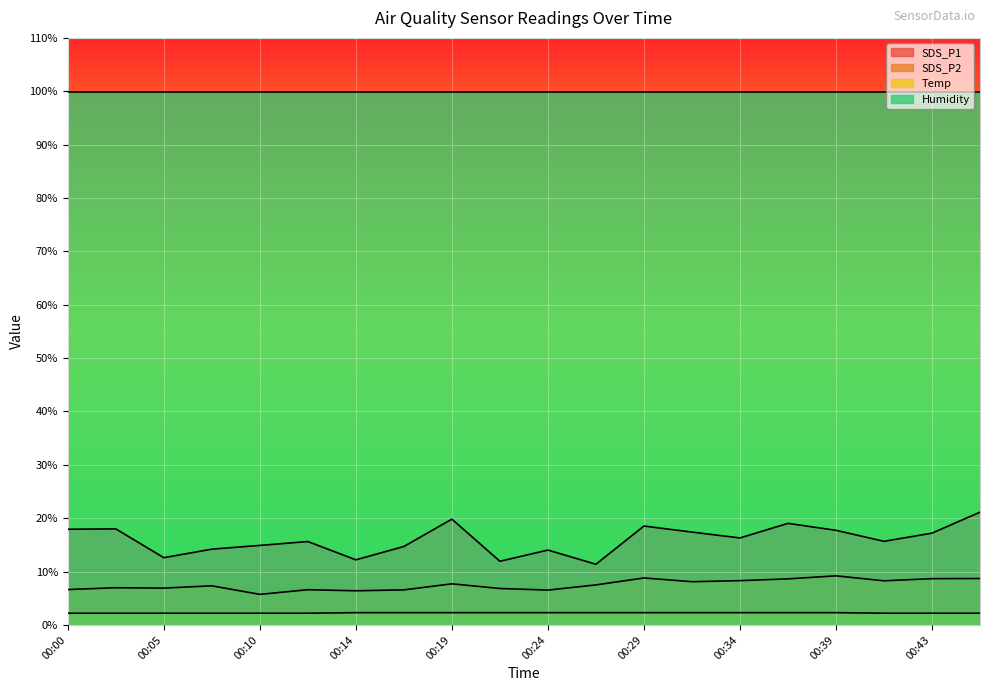

The Temp series shows 2.2 at 00:41. True or false?

True